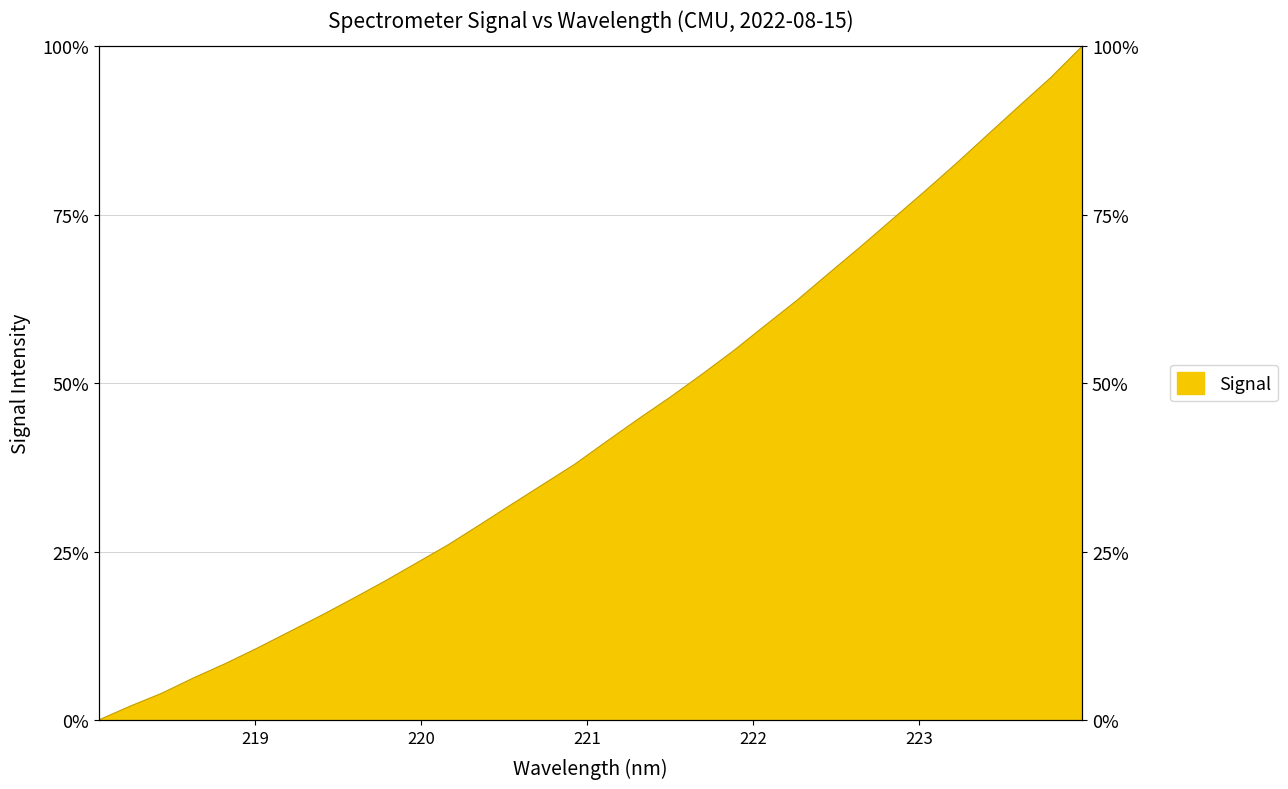

Approximately how many times larger is the value at 222.6447 compared to 221.8812?

1.3